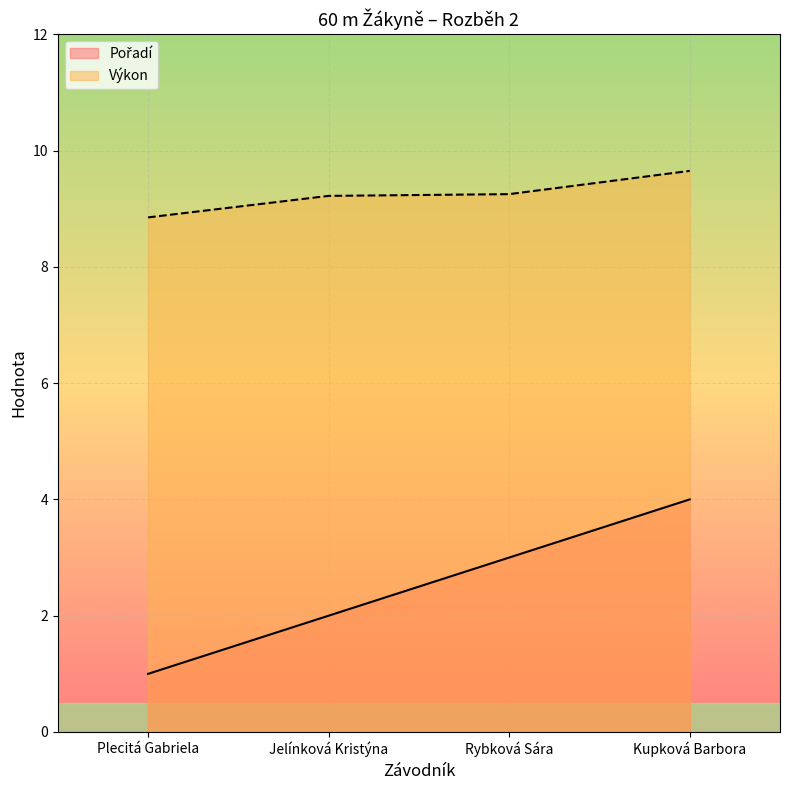

At which label is Pořadí closest to 2?

Jelínková Kristýna